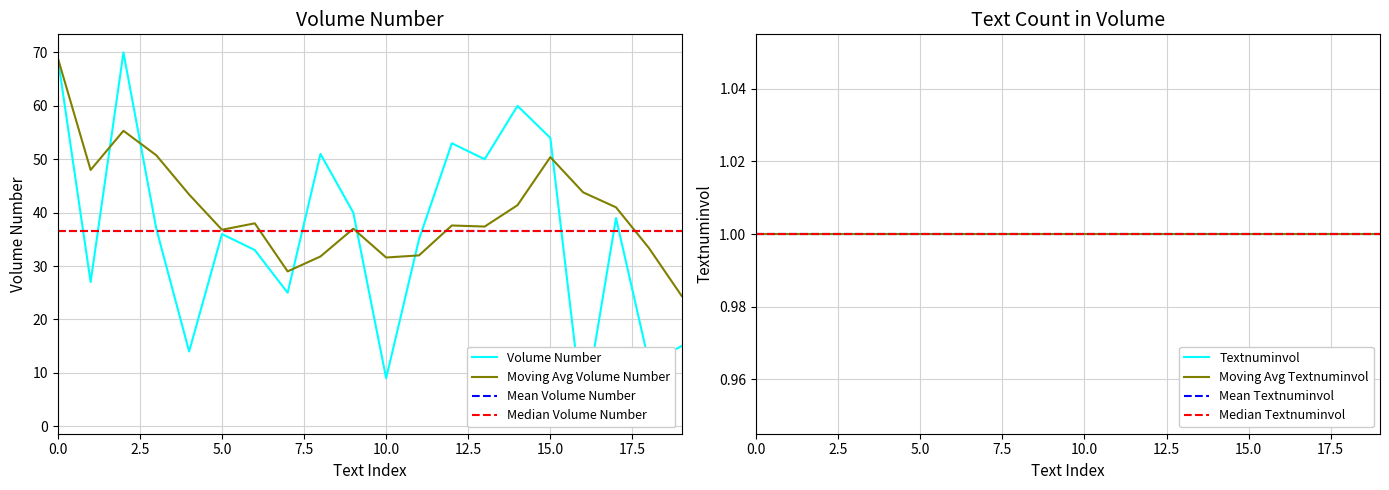

What is the lowest value of the Moving Avg Volume Number series?

24.4